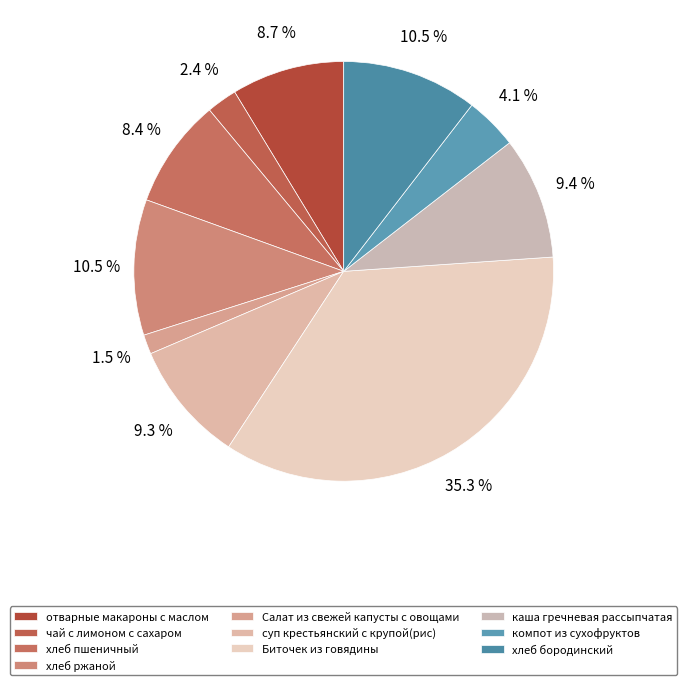

How many slices are in this pie chart?

10